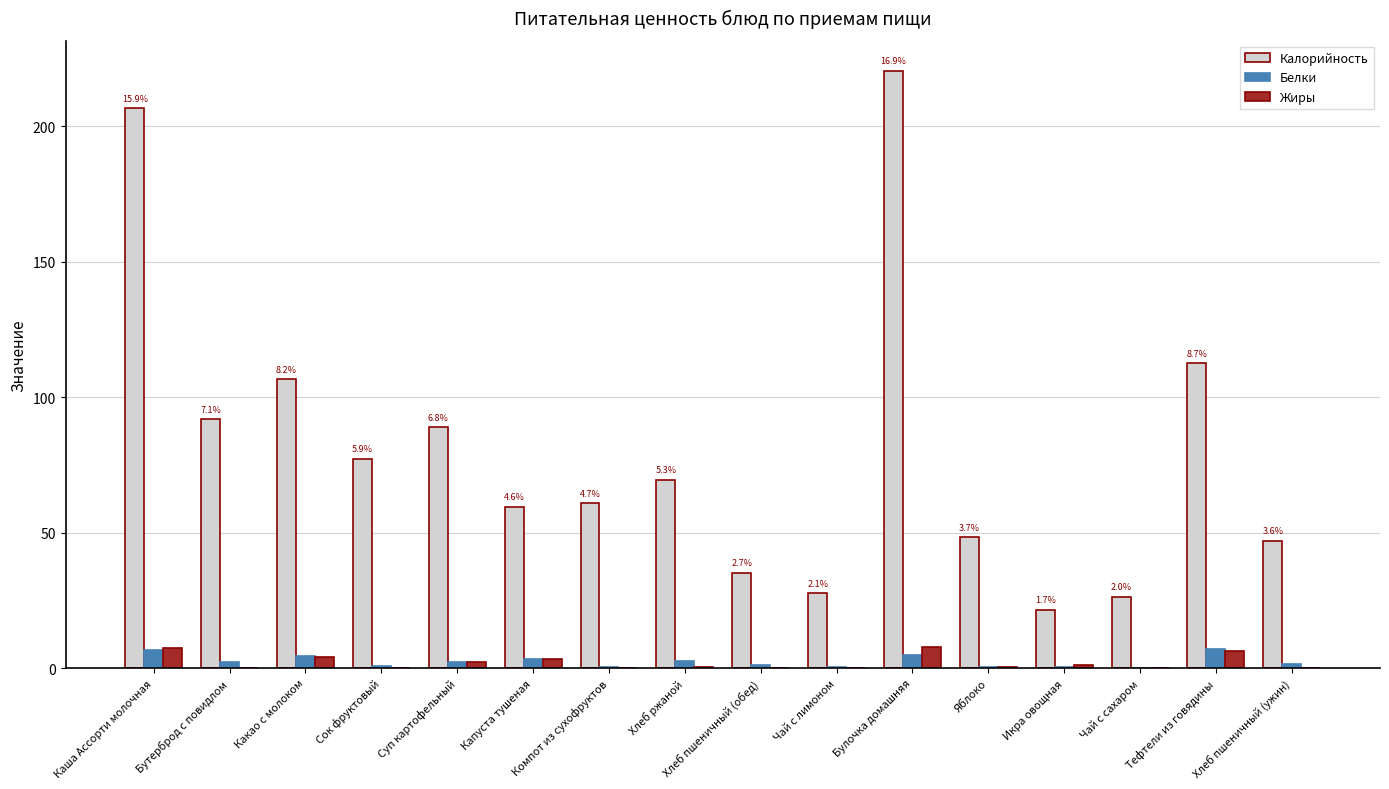

What is the sum of all Белки values?

39.3